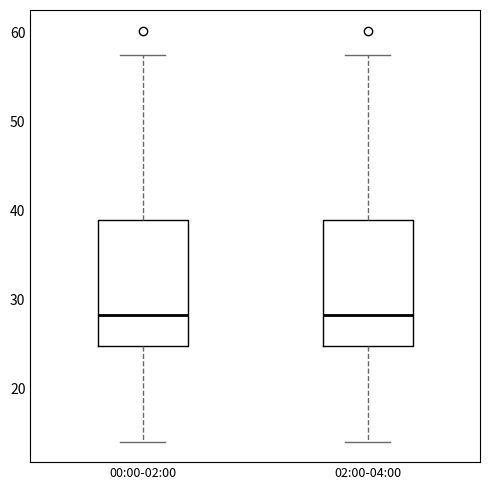

Where does the median line of the box for 00:00-02:00 sit on the y-axis? The values are not printed on the chart, so give them approximately, as read against the axis.

28